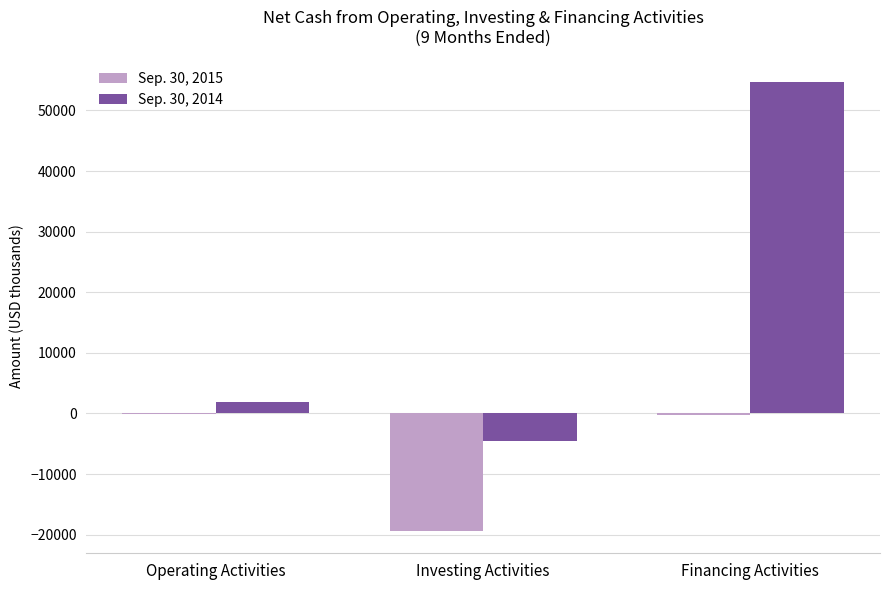

Which series has the widest spread of values?

Sep. 30, 2014